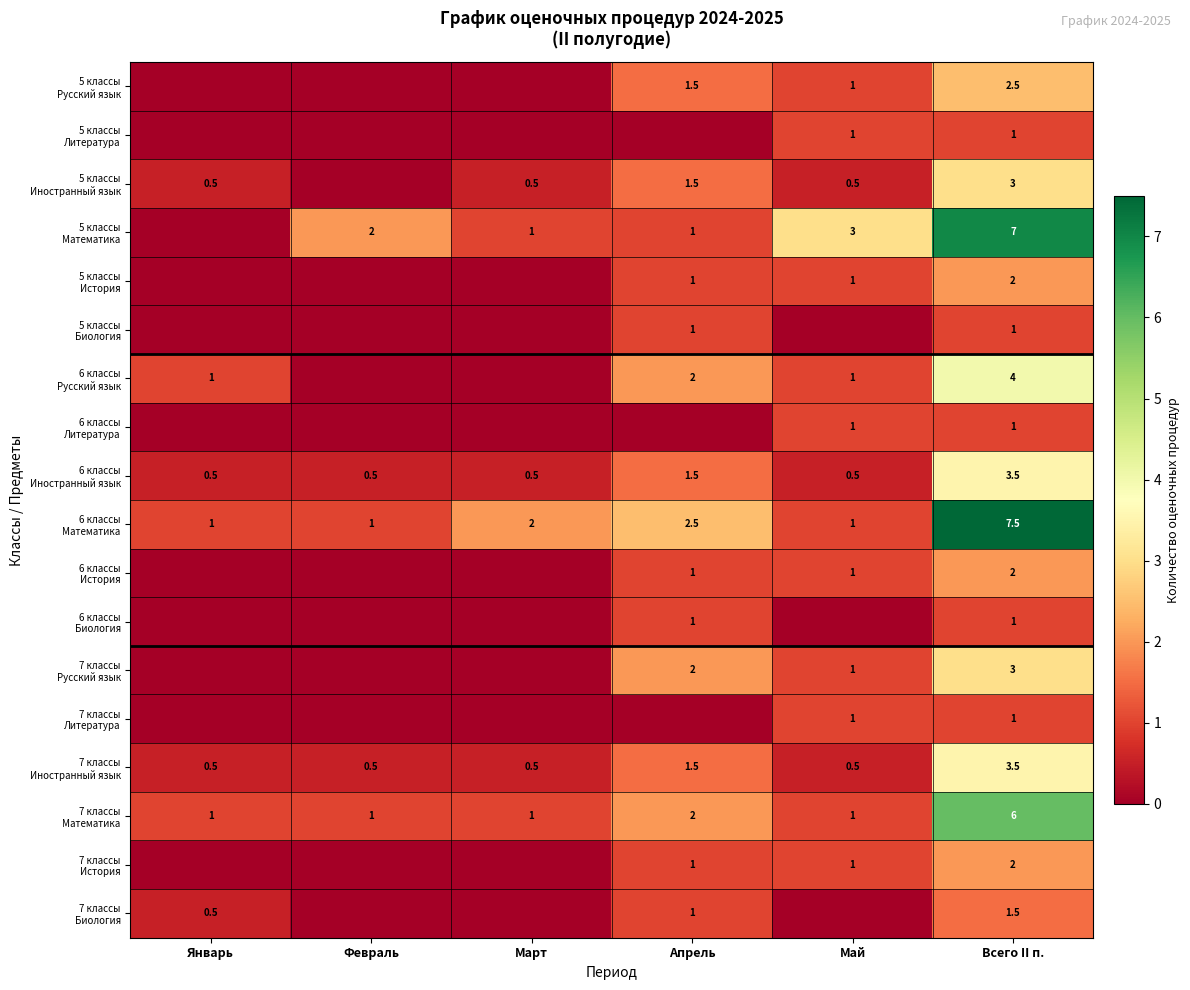

What is the approximate value of 6 классы Иностранный язык at Май?

0.5